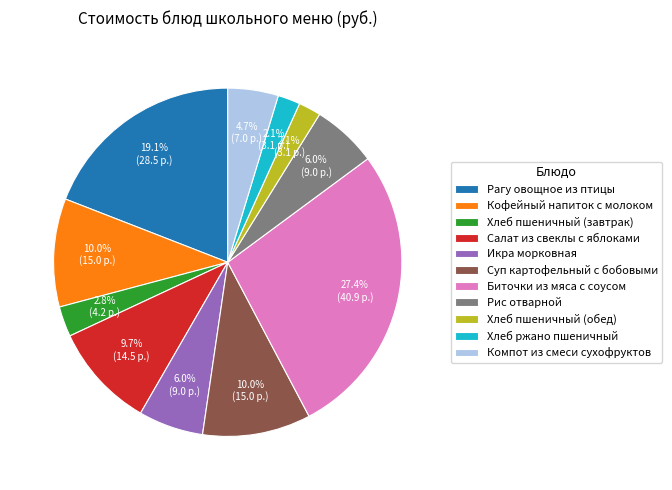

How many segments does this pie chart have?

11